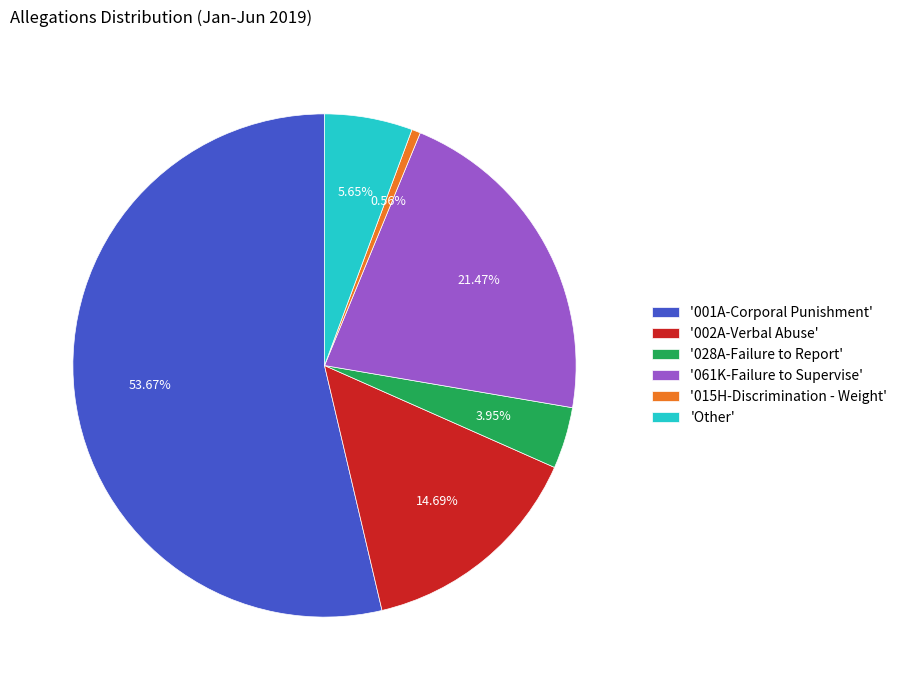

What is the largest slice in the pie chart?

'001A-Corporal Punishment'